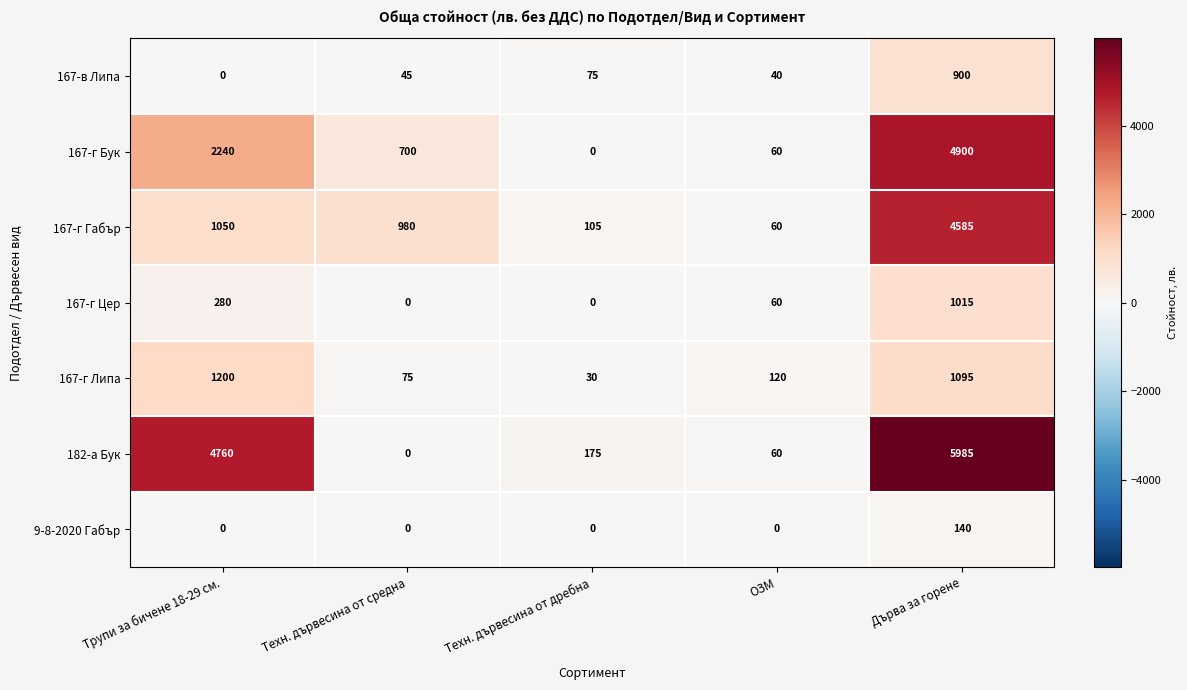

Which series has the widest spread of values?

182-а Бук